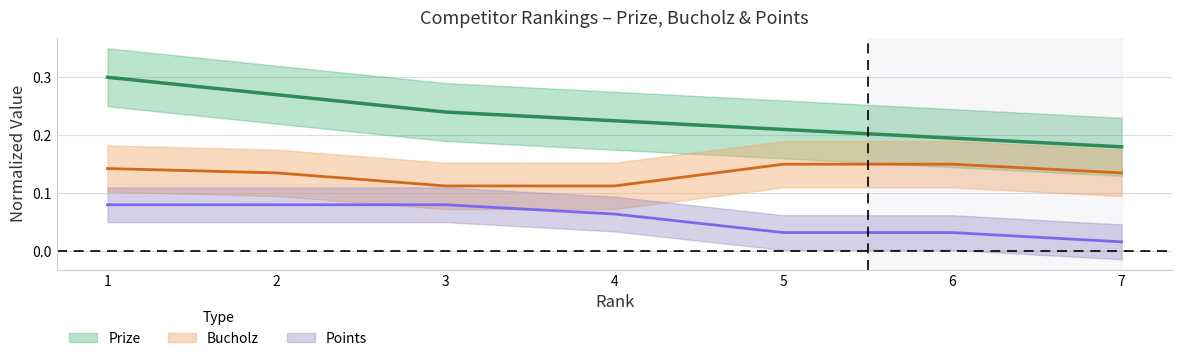

True or false: Points and Bucholz intersect in this chart.

False